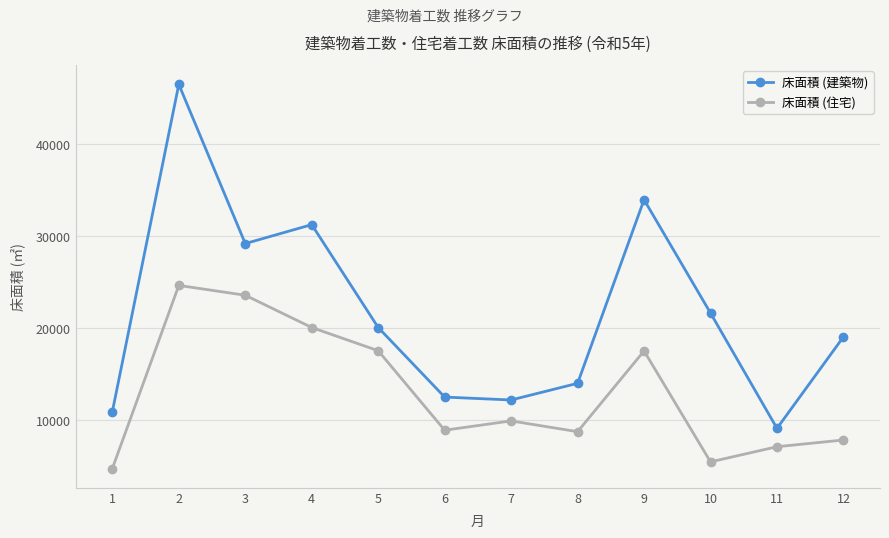

Which series has the largest total across all categories?

床面積 (建築物)